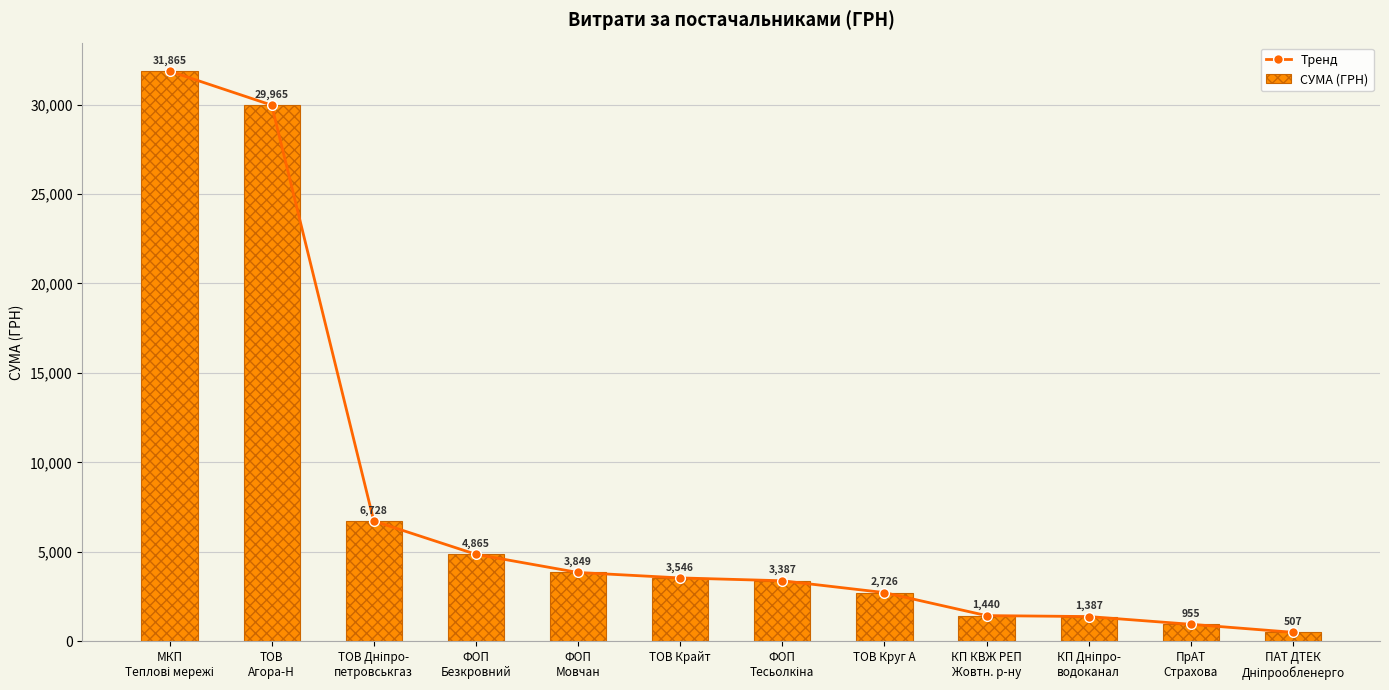

Are the bars horizontal?

No